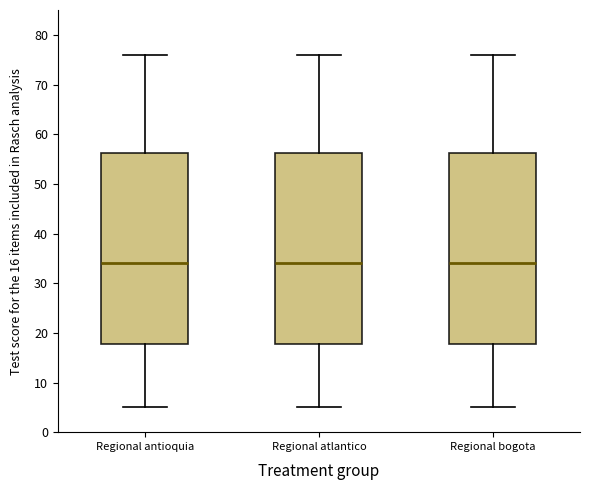

Where does the median line of the box for Regional atlantico sit on the y-axis? The values are not printed on the chart, so give them approximately, as read against the axis.

34